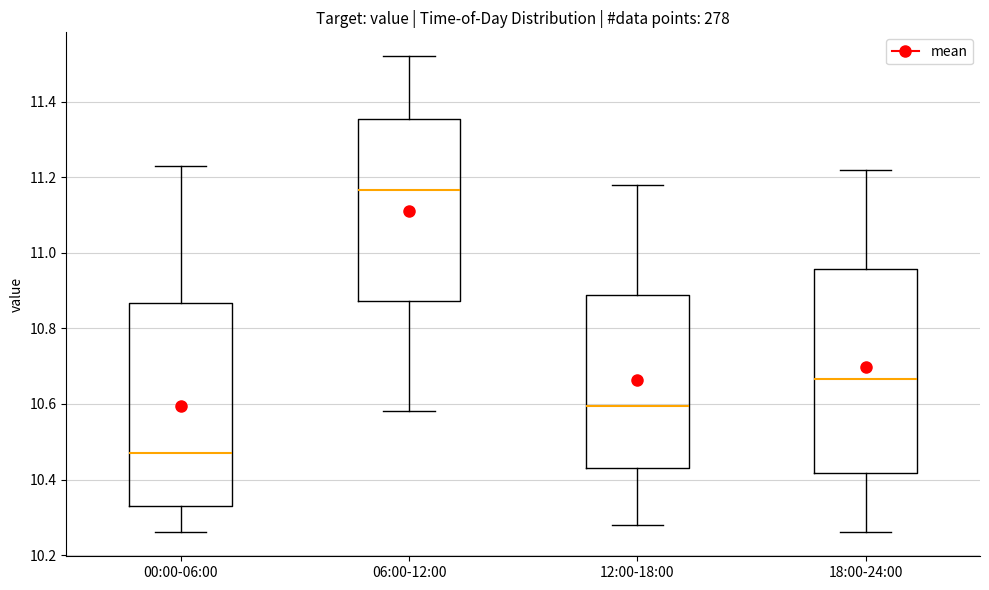

Reading left to right, transcribe this box plot: for each box, give where its median line is, the range the box spans, and where its two whiskers end, as read against the y-axis. The values are not printed on the chart, so give them approximately, as read against the axis.

00:00-06:00: median 10.48, box 10.34 to 10.86, whiskers 10.26 to 11.24
06:00-12:00: median 11.16, box 10.88 to 11.36, whiskers 10.58 to 11.52
12:00-18:00: median 10.60, box 10.44 to 10.88, whiskers 10.28 to 11.18
18:00-24:00: median 10.66, box 10.42 to 10.96, whiskers 10.26 to 11.22